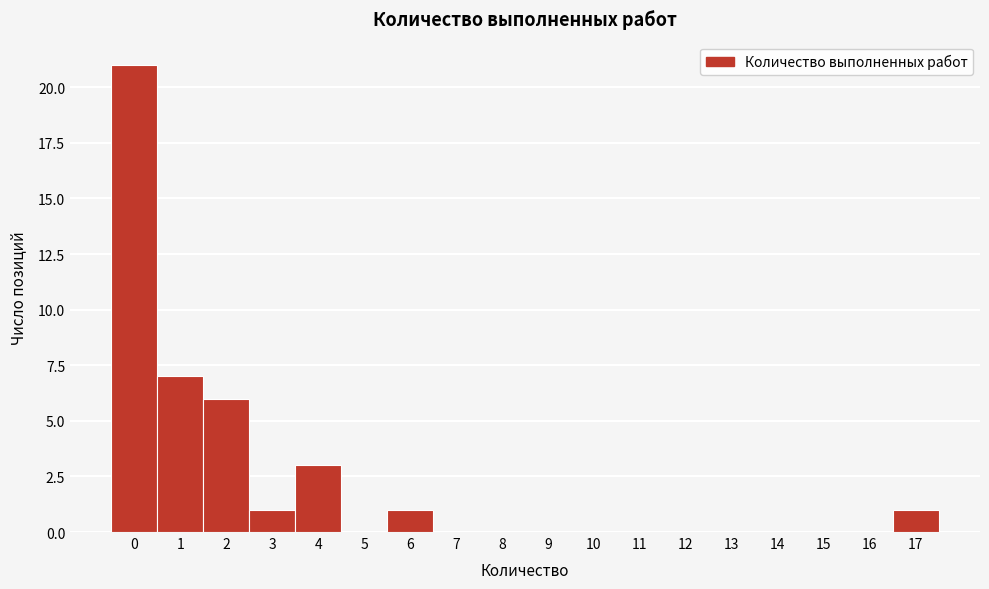

Reading left to right, what are all the values shown in this chart?

0=21	1=7	2=6	3=1	4=3	5=0	6=1	7=0	8=0	9=0	10=0	11=0	12=0	13=0	14=0	15=0	16=0	17=1